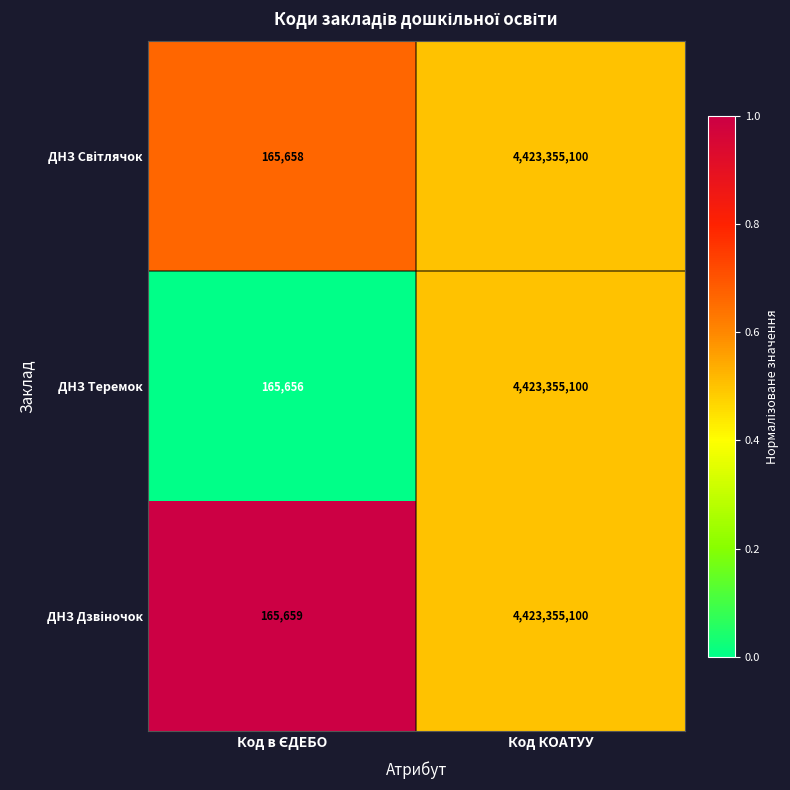

What is the maximum value shown in the chart?

4423355100